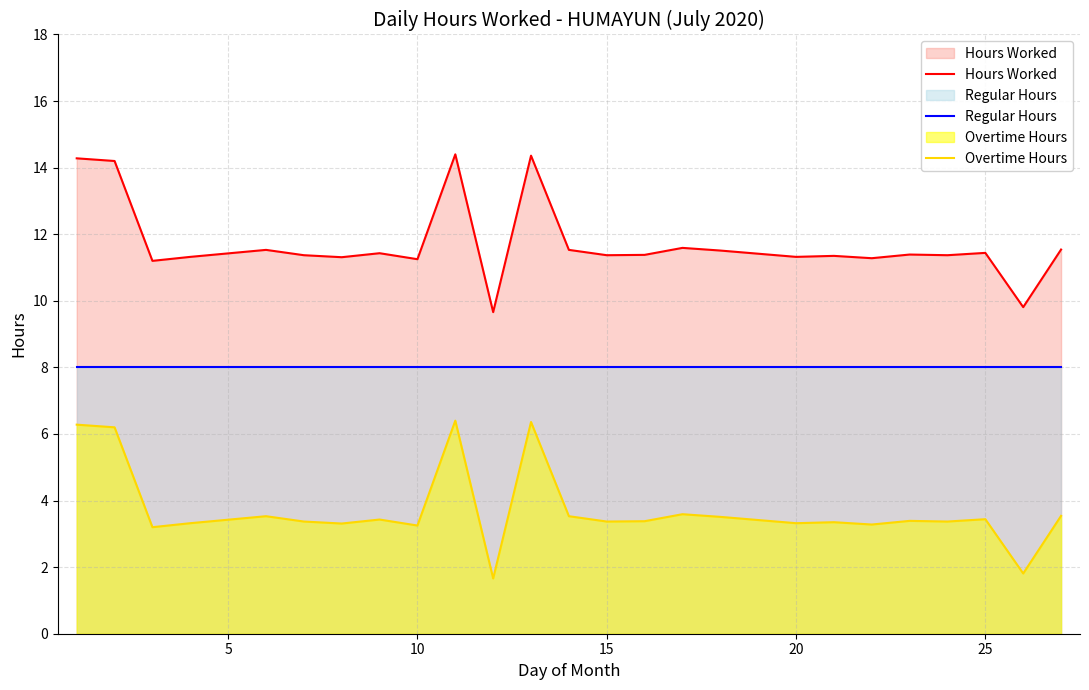

Which series has the largest total across all categories?

Hours Worked